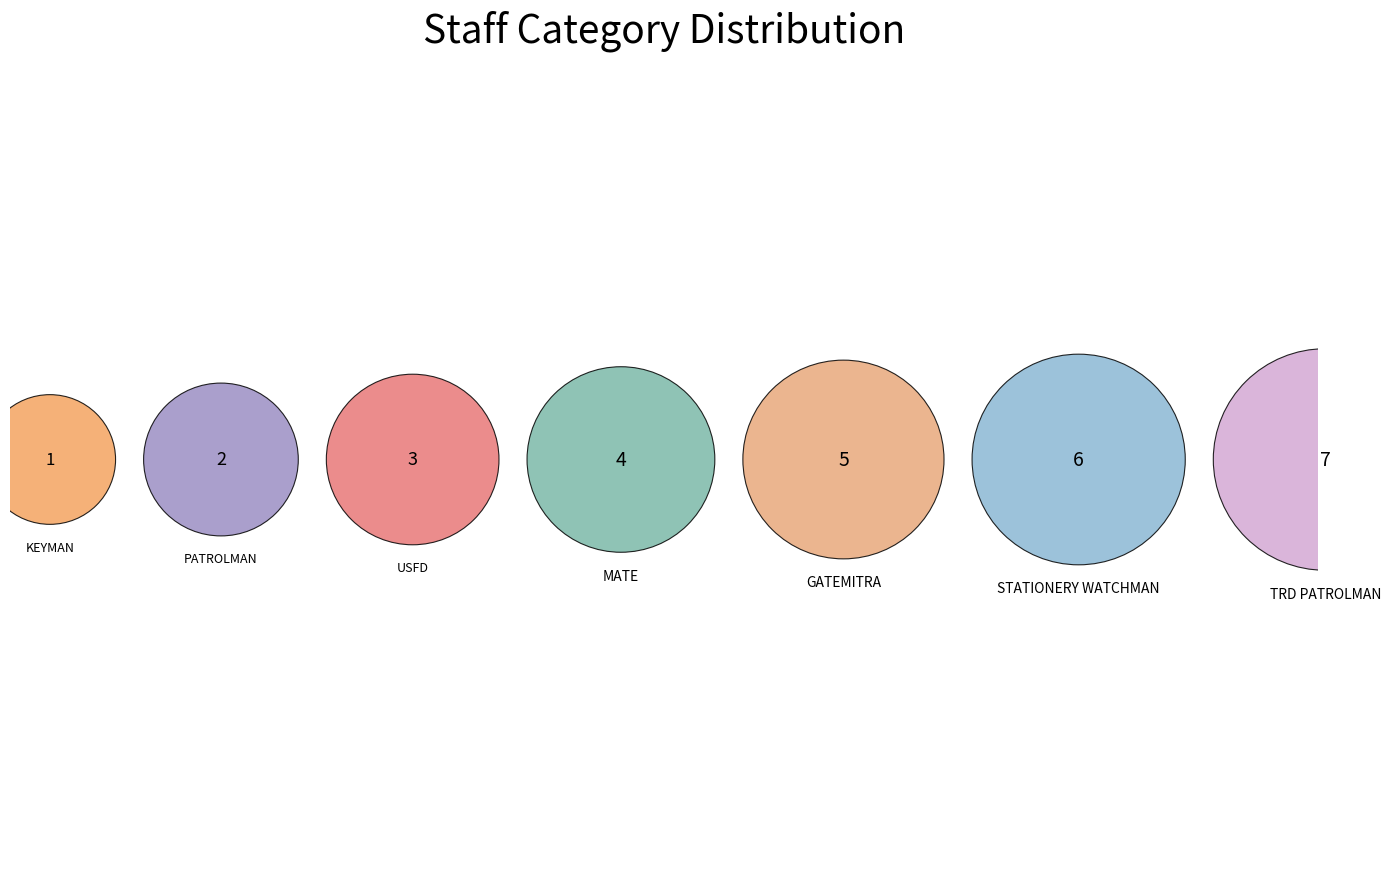

To the nearest percent, what percentage of the pie is KEYMAN?

4%